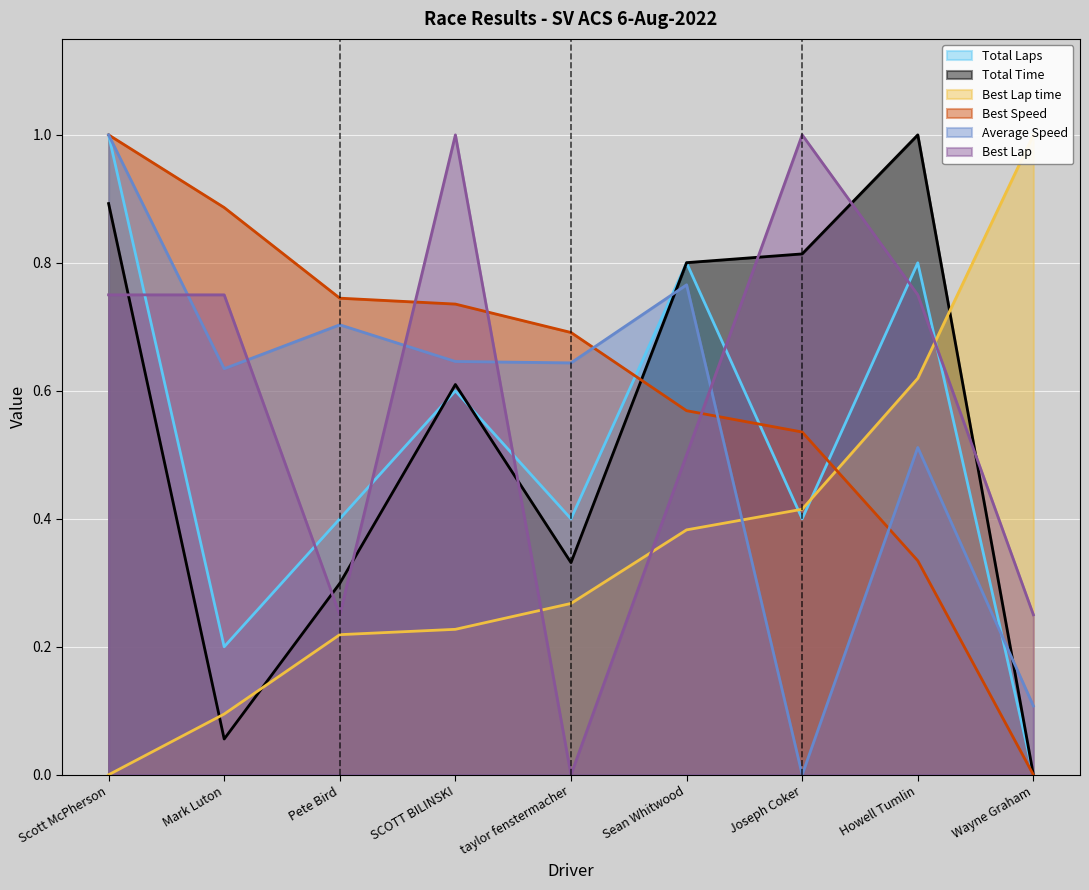

Where do Total Laps and Best Lap time first cross each other?

Sean Whitwood and Joseph Coker